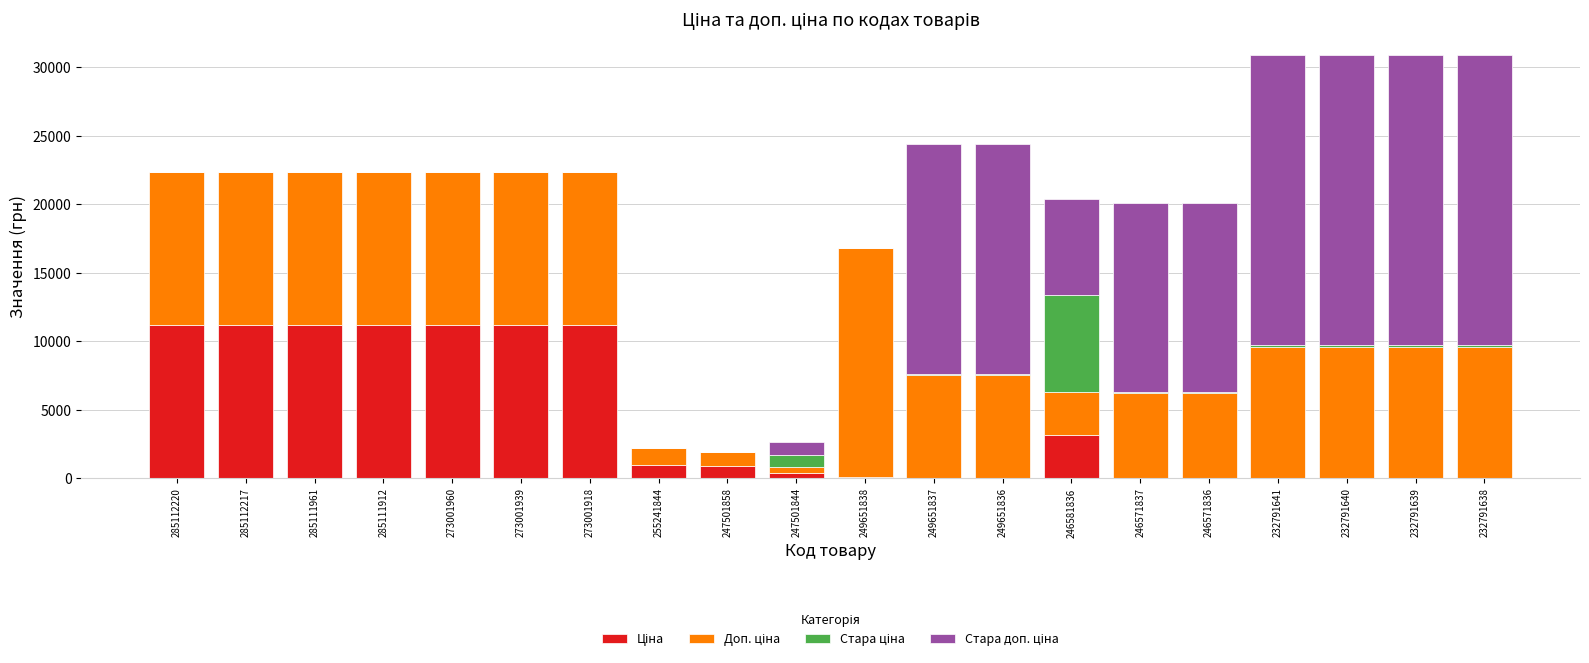

Does the chart contain stacked bars?

Yes